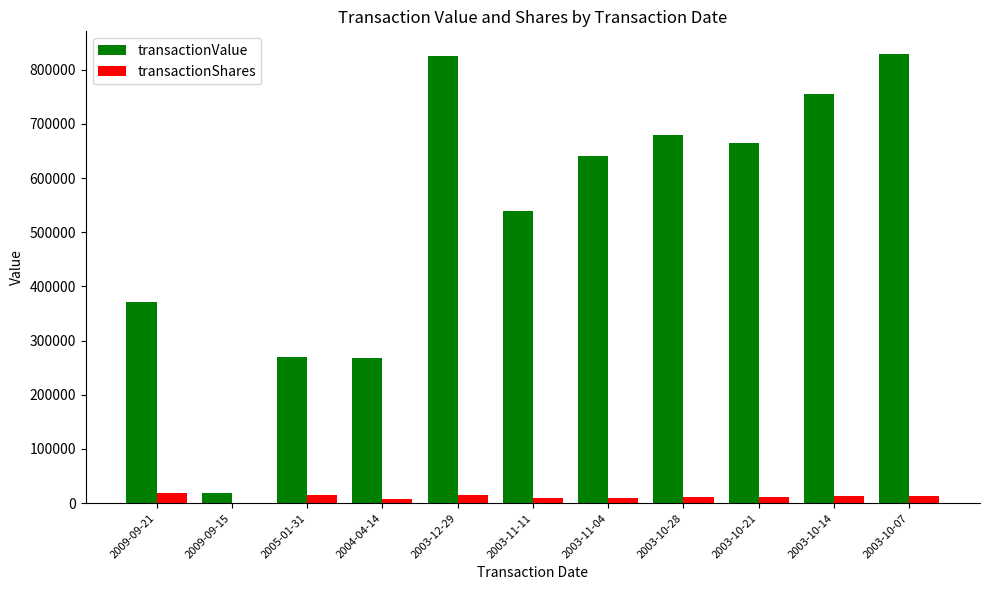

Count the number of categories in the chart.

11